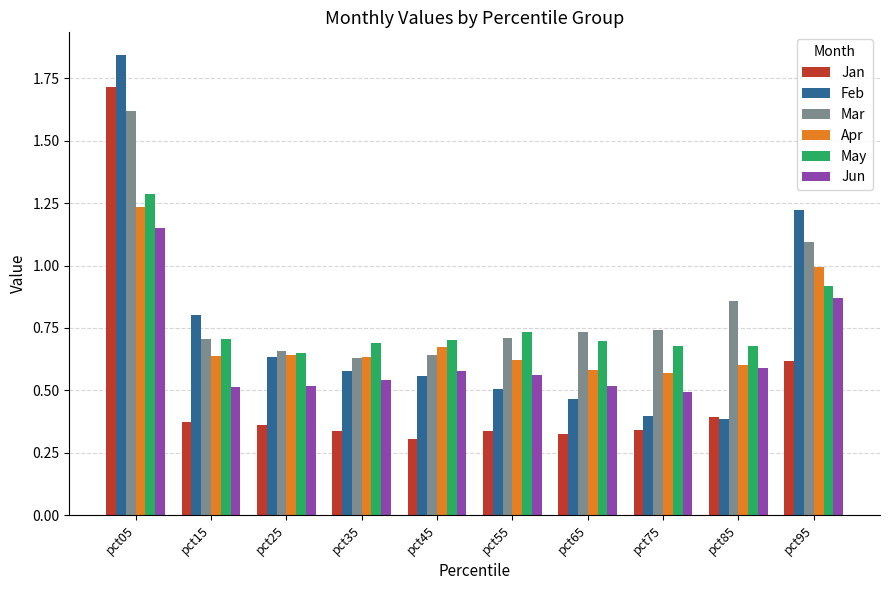

Which series has the largest range (max minus min)?

Feb